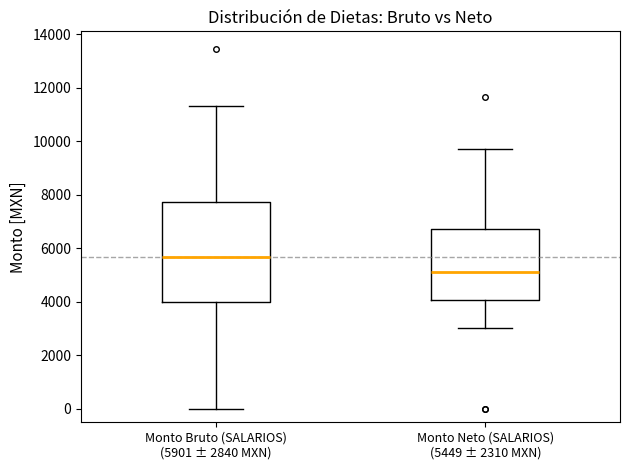

Reading left to right, transcribe this box plot: for each box, give where its median line is, the range the box spans, and where its two whiskers end, as read against the y-axis. The values are not printed on the chart, so give them approximately, as read against the axis.

Monto Bruto (SALARIOS) (5901 ± 2840 MXN): median 5600, box 4000 to 7800, whiskers 0 to 11400
Monto Neto (SALARIOS) (5449 ± 2310 MXN): median 5200, box 4000 to 6800, whiskers 3000 to 9600